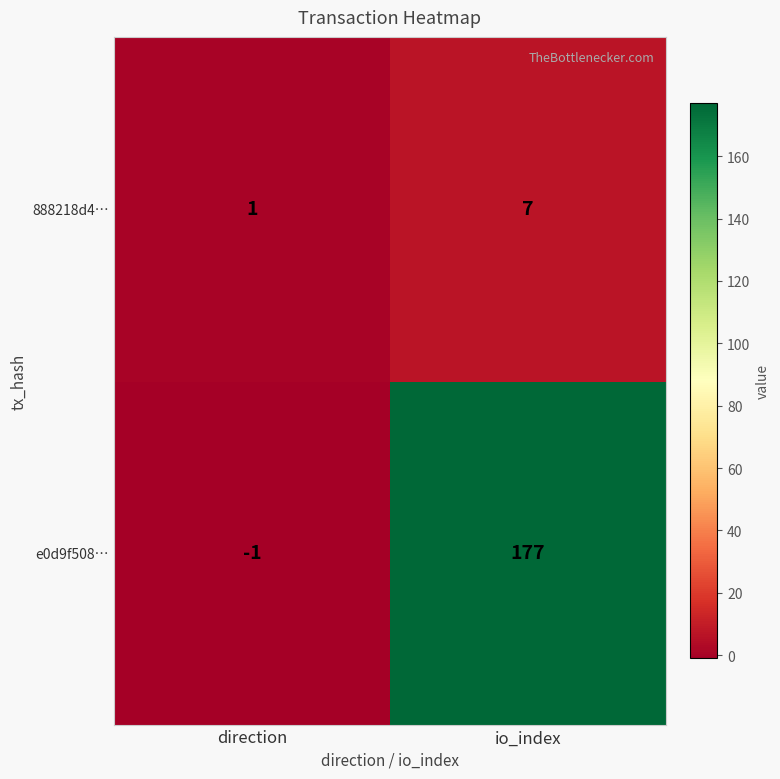

Which series has the widest spread of values?

e0d9f508…